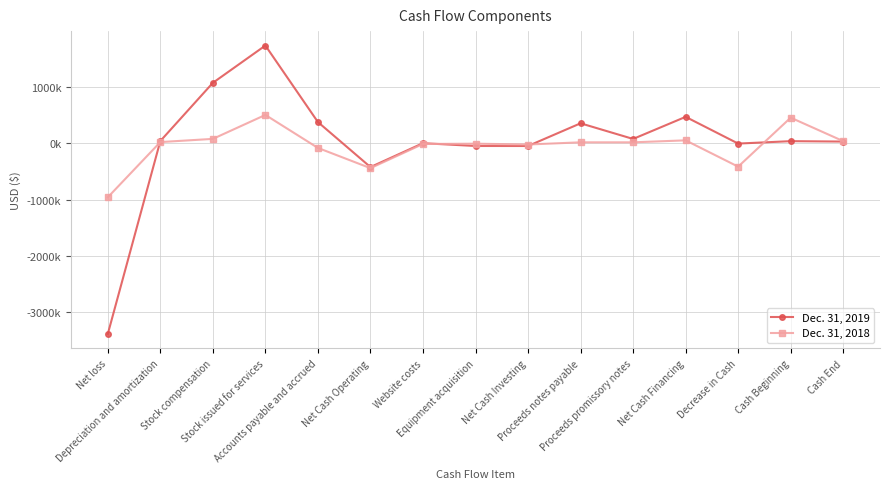

Does the chart have visible grid lines?

Yes